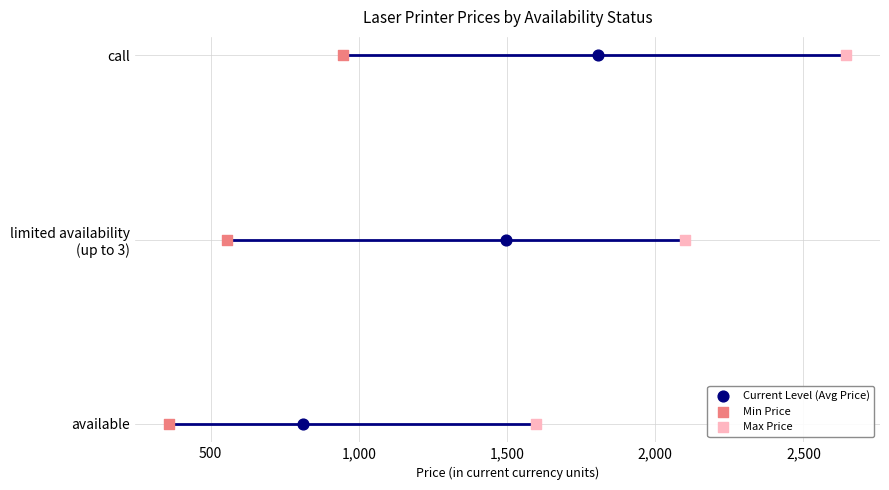

Which series contains the highest Y value?

Current Level (Avg Price)